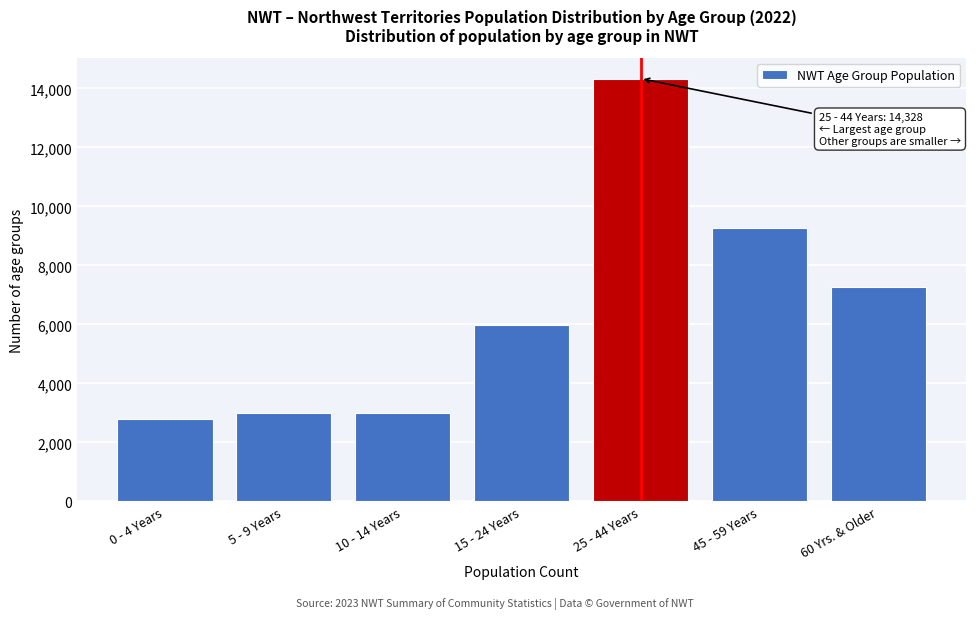

The value at 25 - 44 Years is 22800. True or false?

False